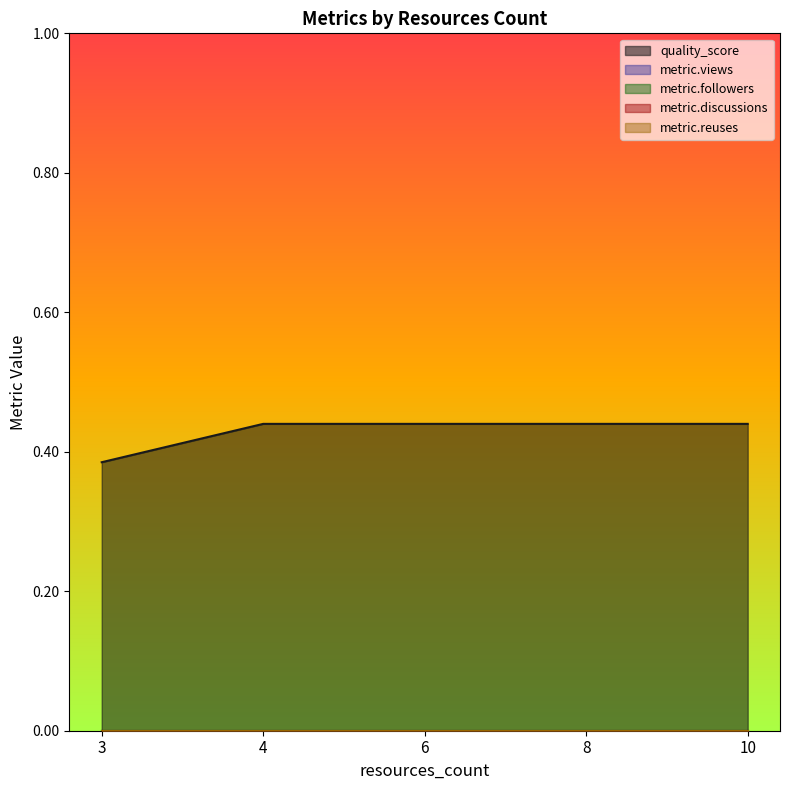

Which series has the widest spread of values?

quality_score